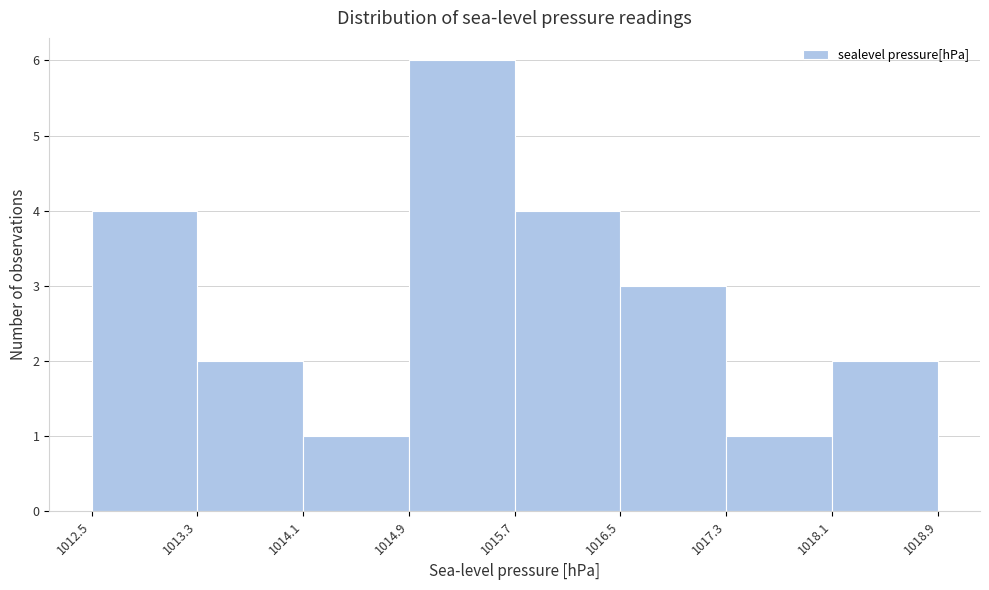

Reading left to right, transcribe this chart: for each bar, give the range it covers on the x-axis and its height. The values are not printed on the chart, so give them approximately, as read against the axis.

1012.5 to 1013.3: 4
1013.3 to 1014.1: 2
1014.1 to 1014.9: 1
1014.9 to 1015.7: 6
1015.7 to 1016.5: 4
1016.5 to 1017.3: 3
1017.3 to 1018.1: 1
1018.1 to 1018.9: 2